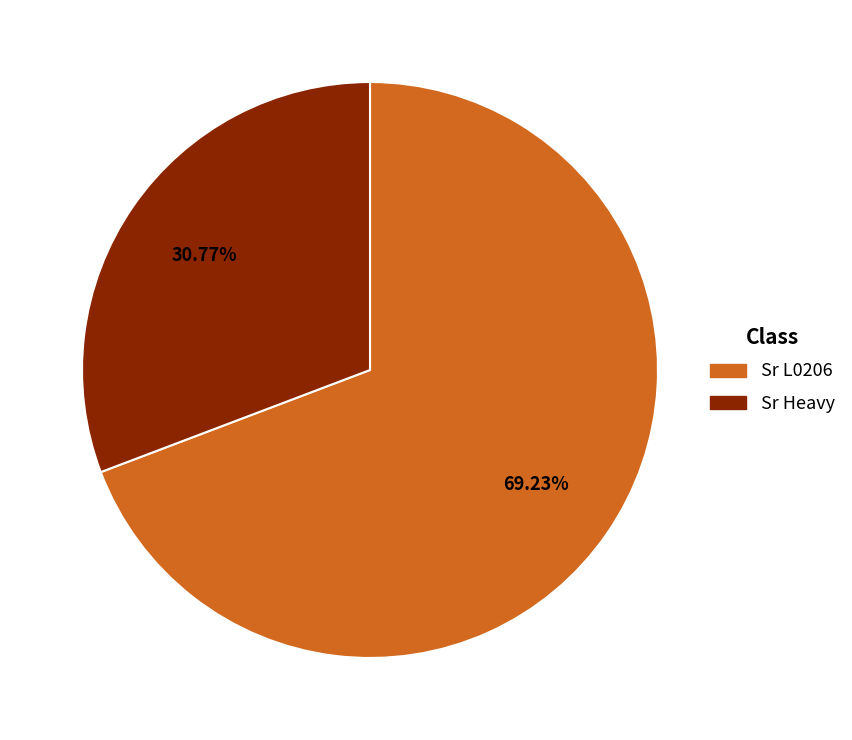

What is the ratio of the value at Sr Heavy to the value at Sr L0206?

0.4